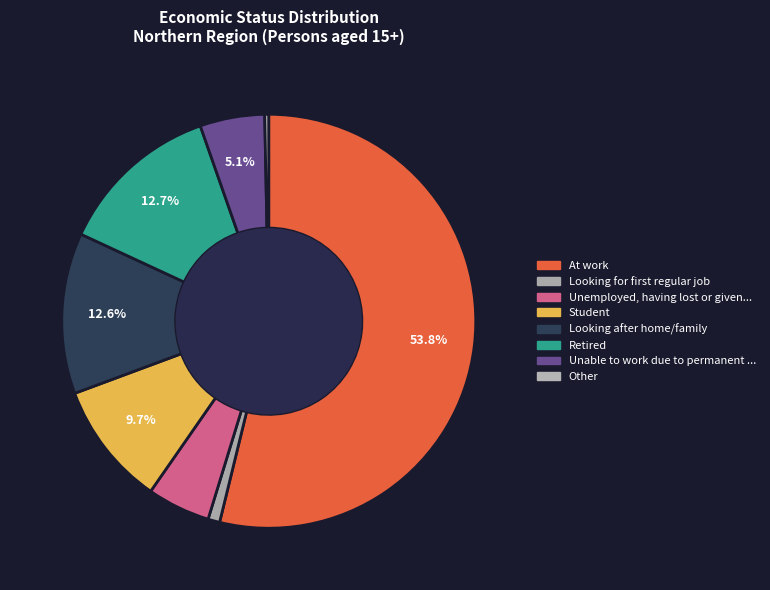

Which slice is the smallest?

Other